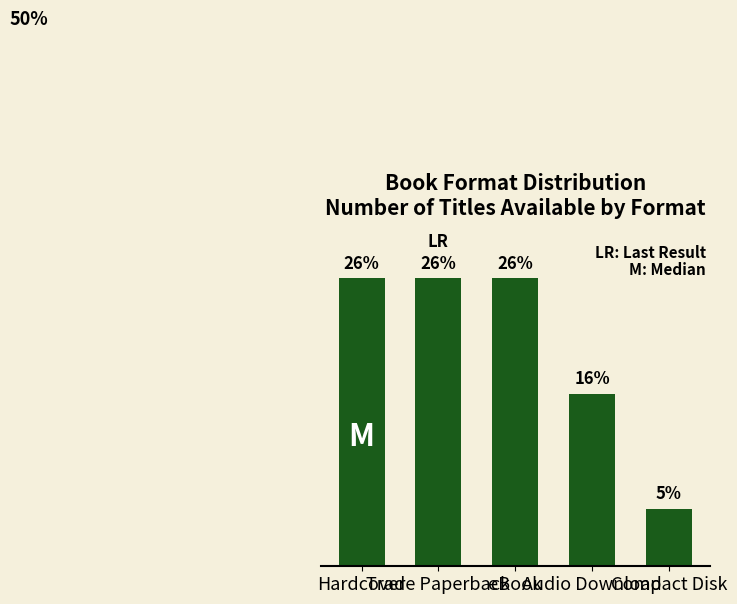

Does the chart contain any negative values?

No